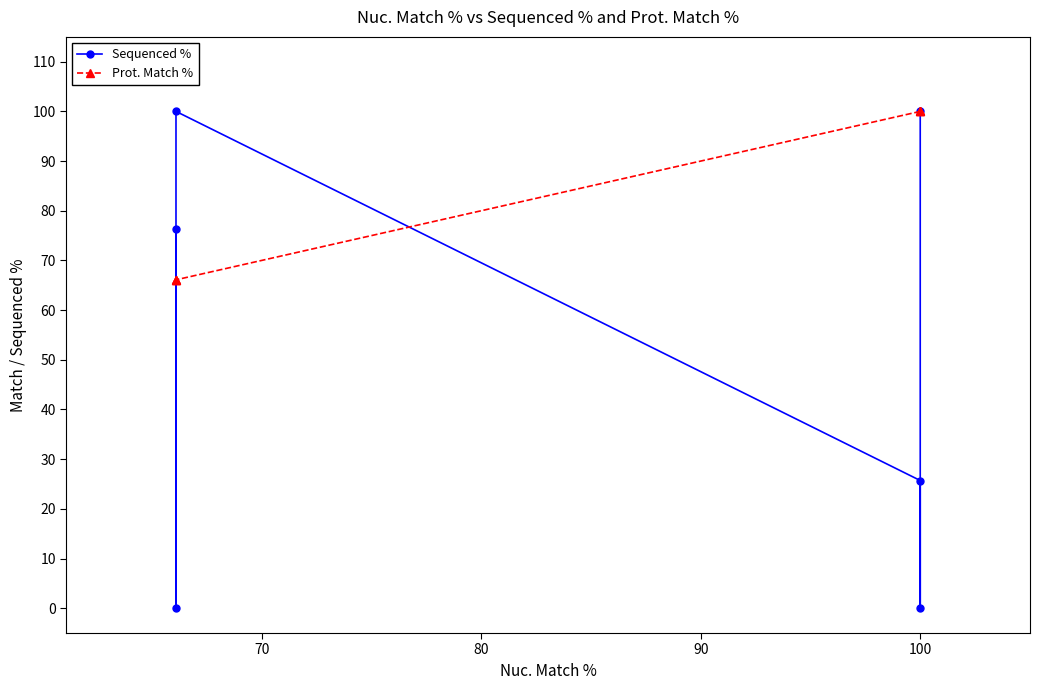

True or false: Sequenced % and Prot. Match % cross at least once.

True